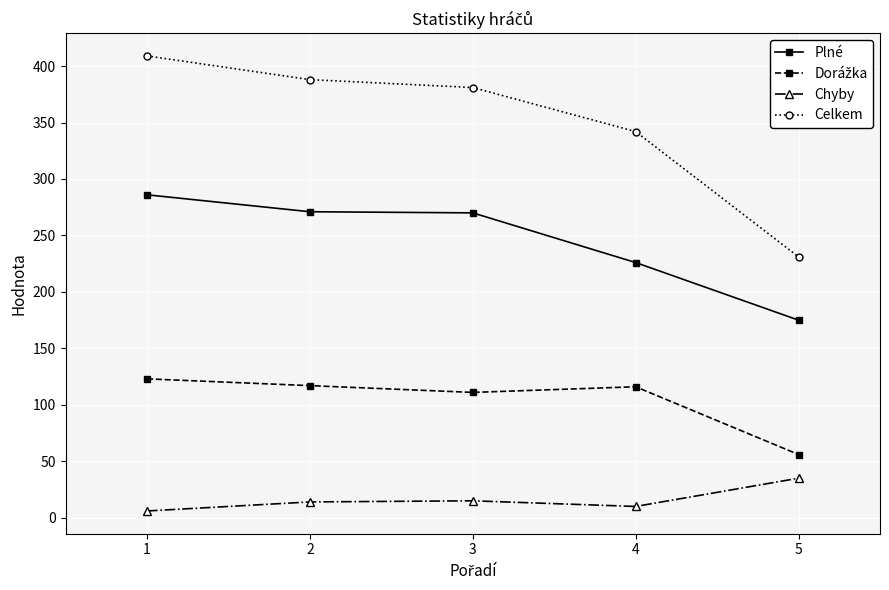

What is the difference between the maximum and minimum values in the Plné series?

111